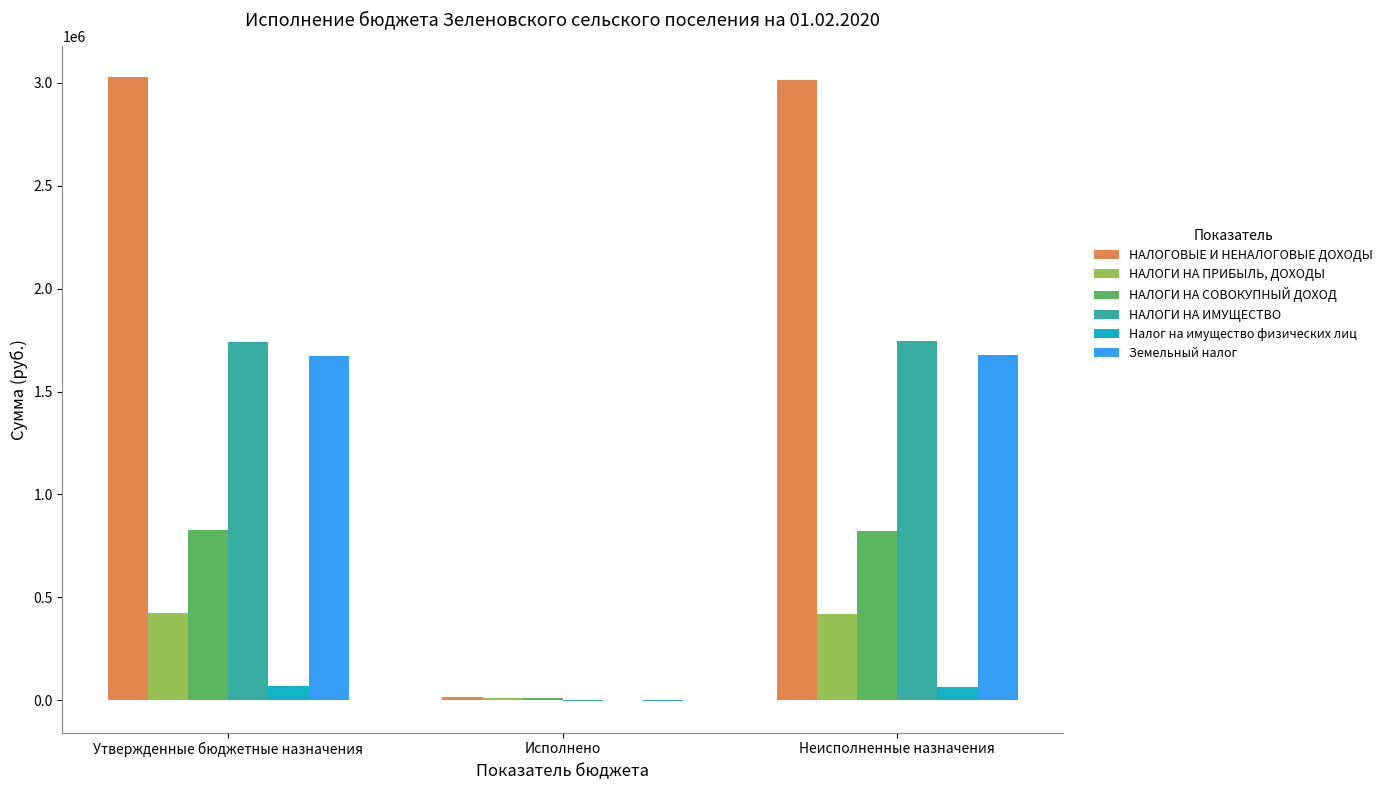

What is the greatest value displayed?

3029400.0